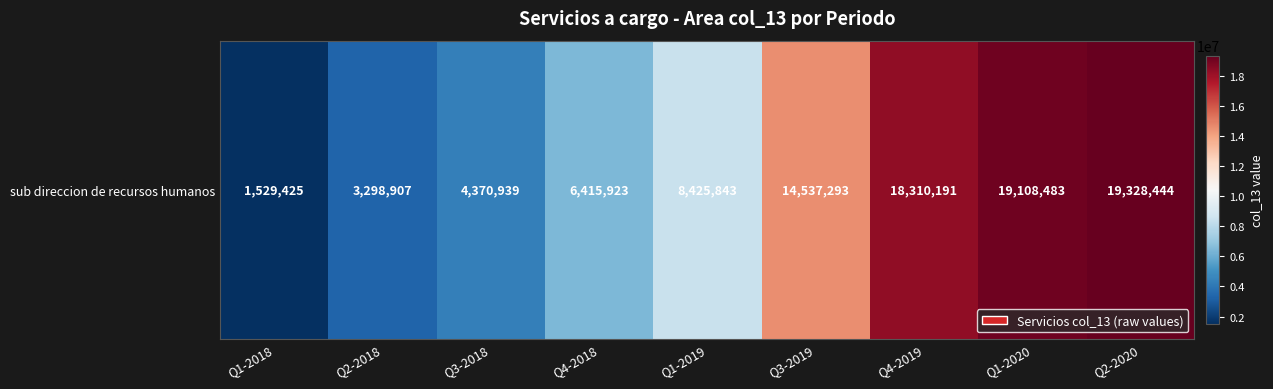

Reading right to left, what are all the values shown in this chart?

19328444	19108483	18310191	14537293	8425843	6415923	4370939	3298907	1529425